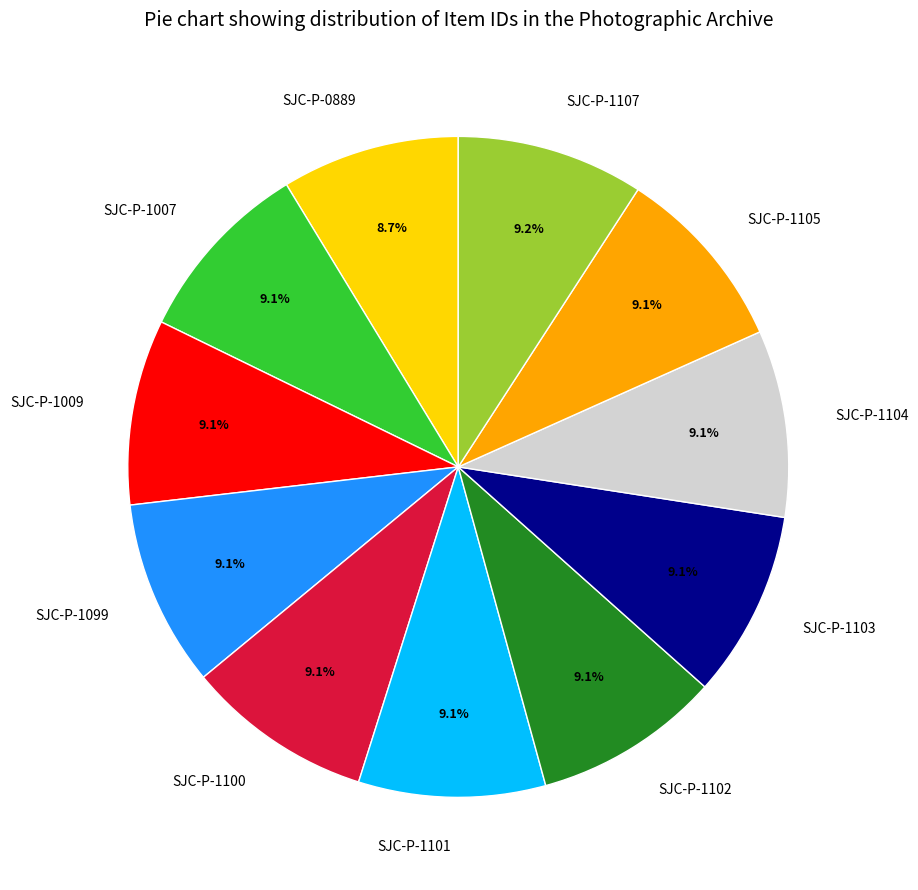

Is there any slice that represents more than half of the pie?

No